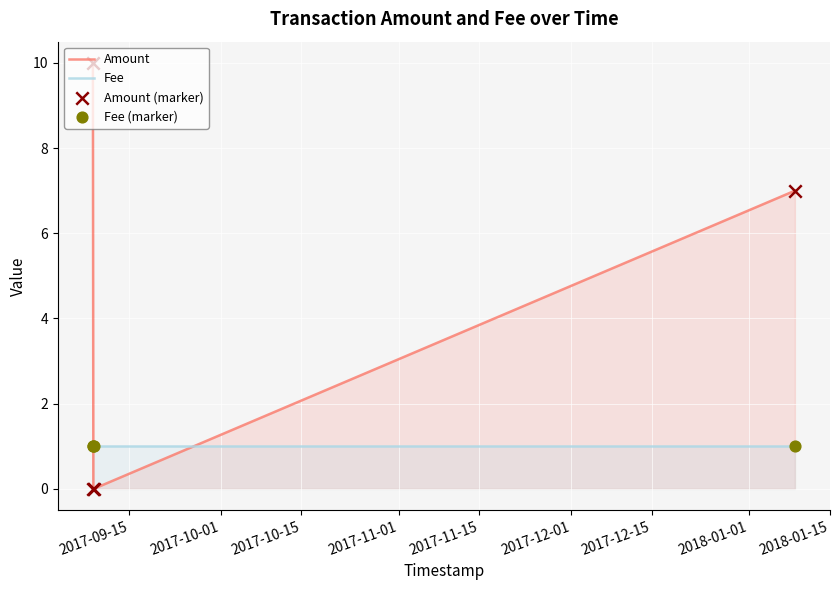

What is the difference between the maximum and minimum values in the Amount series?

10